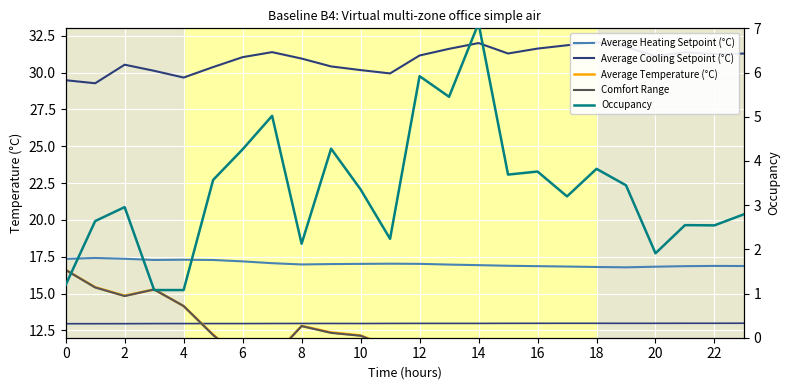

Which series changed the most between 20 and 21?

Comfort Range